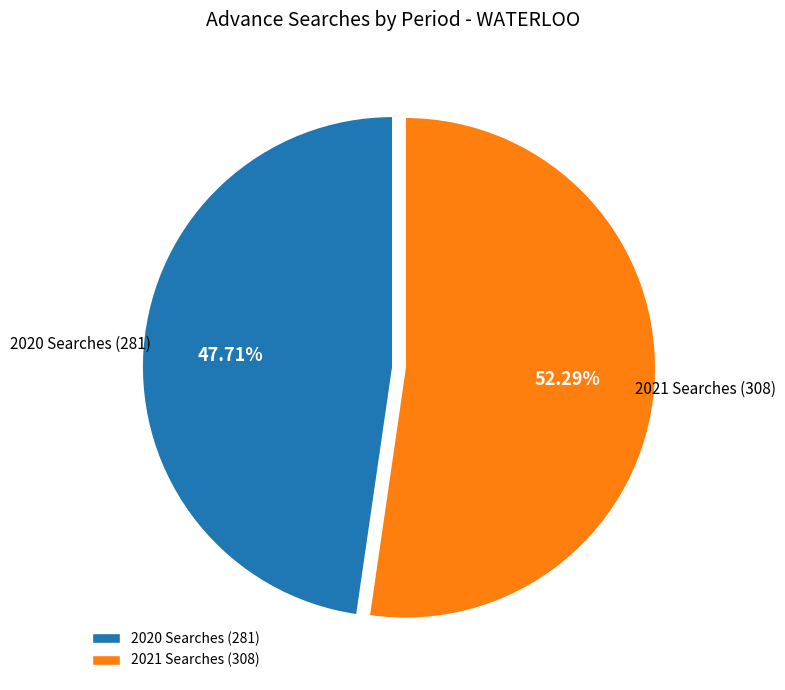

Approximately how many times larger is the value at 2021 Searches compared to 2020 Searches?

1.1